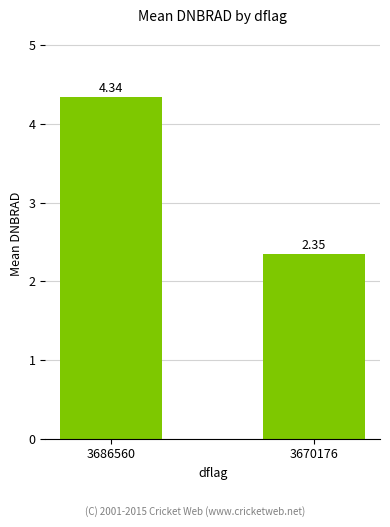

What is the sum of all values?

6.7